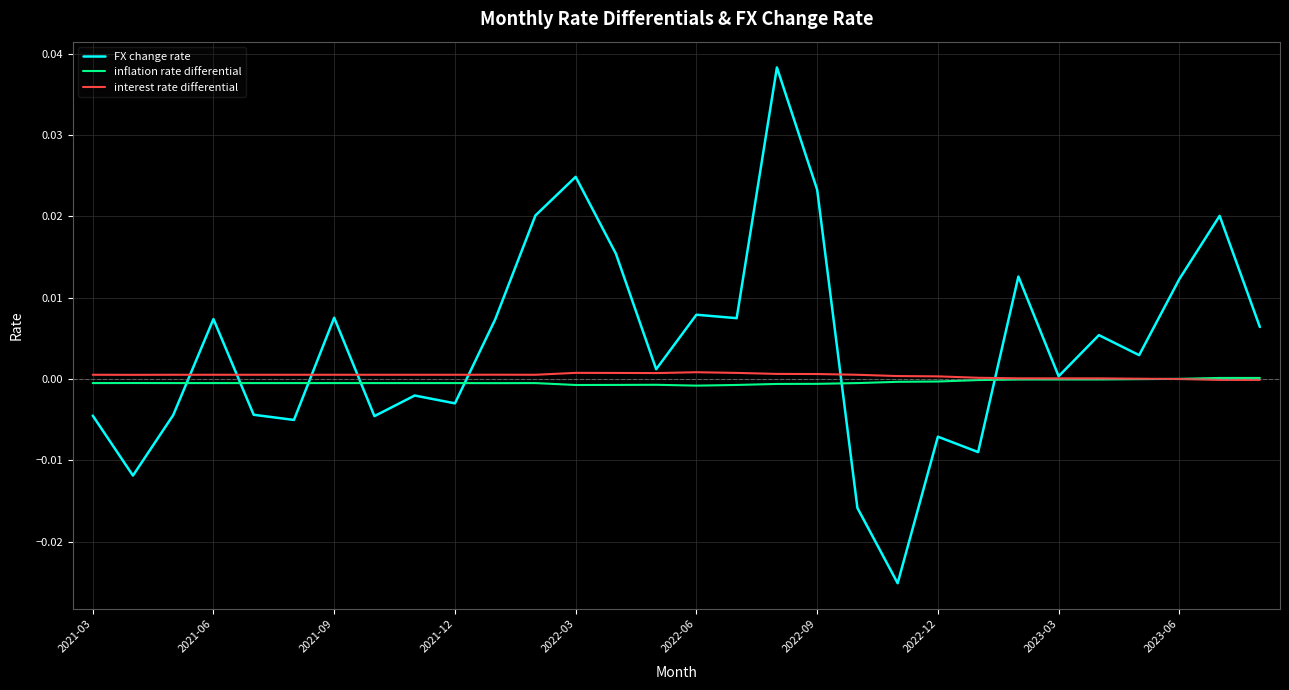

Which series has the largest total across all categories?

FX change rate